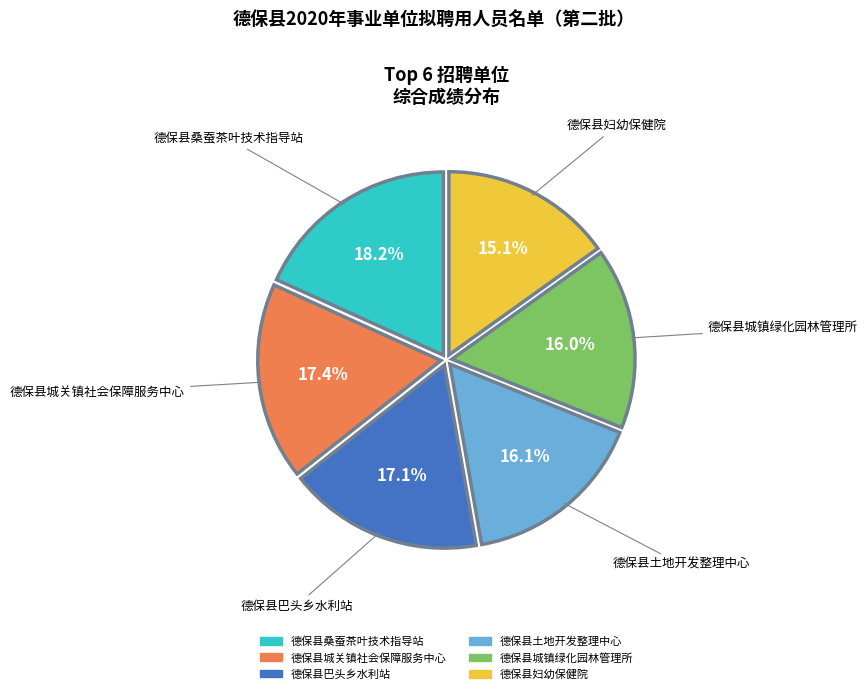

To the nearest percent, what is the difference between the largest and smallest slice percentages?

3%